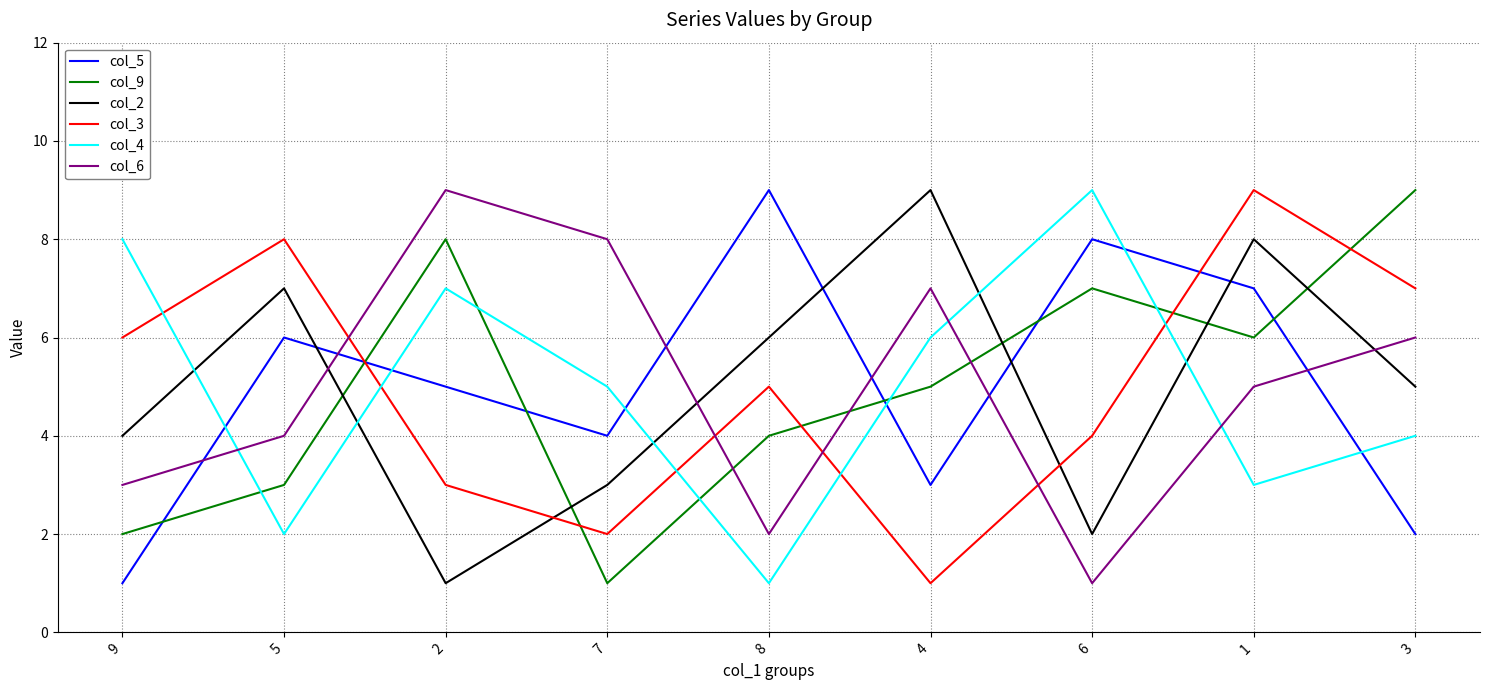

What is the sum of all col_3 values?

45